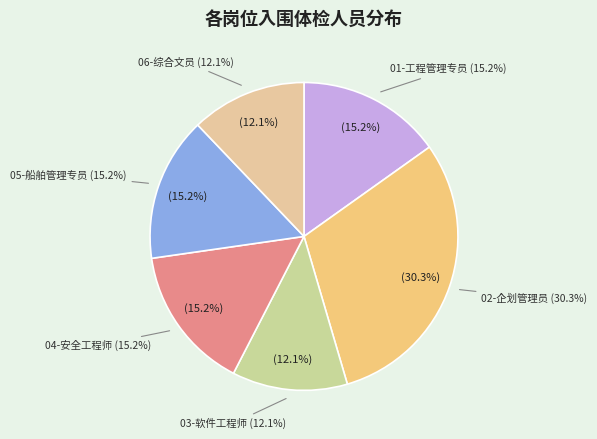

To the nearest percent, what is the difference between the largest and smallest slice percentages?

18%